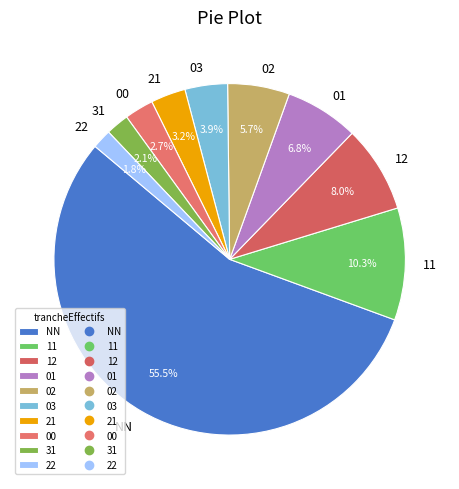

To the nearest percent, what portion does 02 represent?

6%